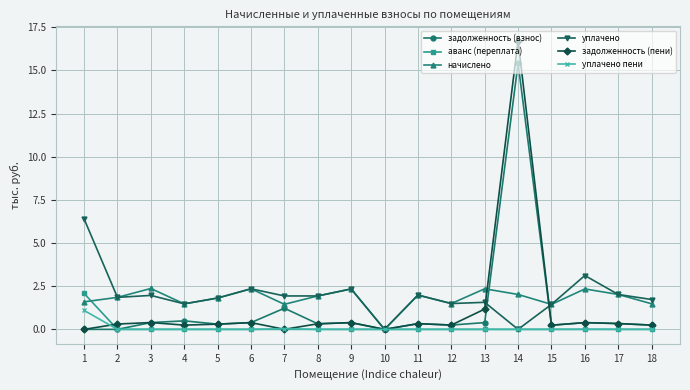

How many series are shown in this chart?

6